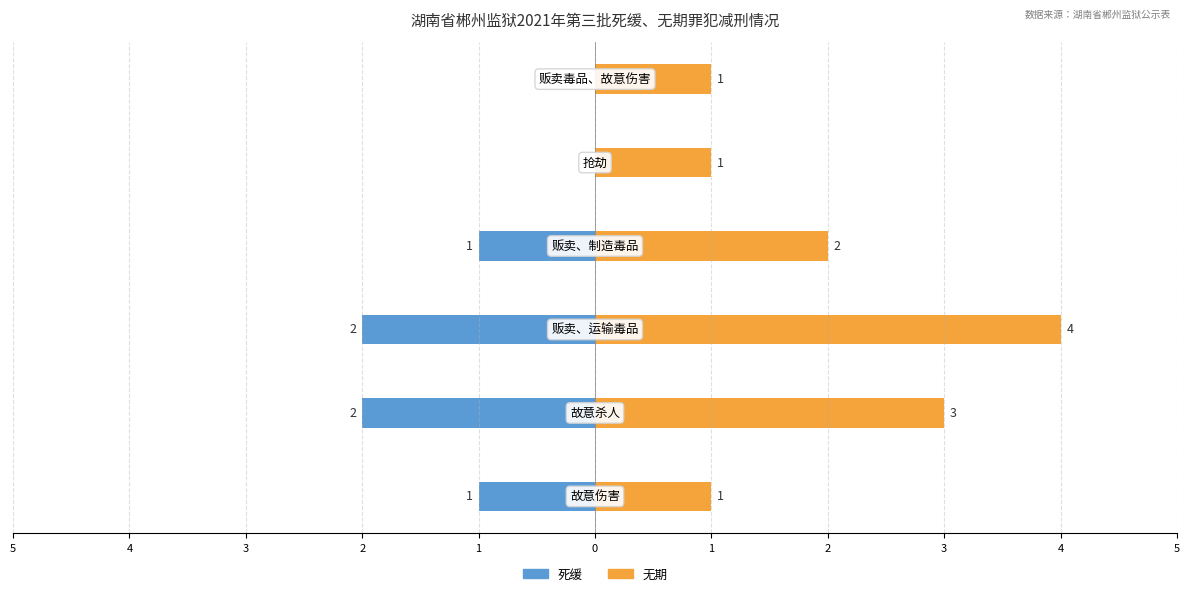

How many data points in 无期 are less than 2?

3